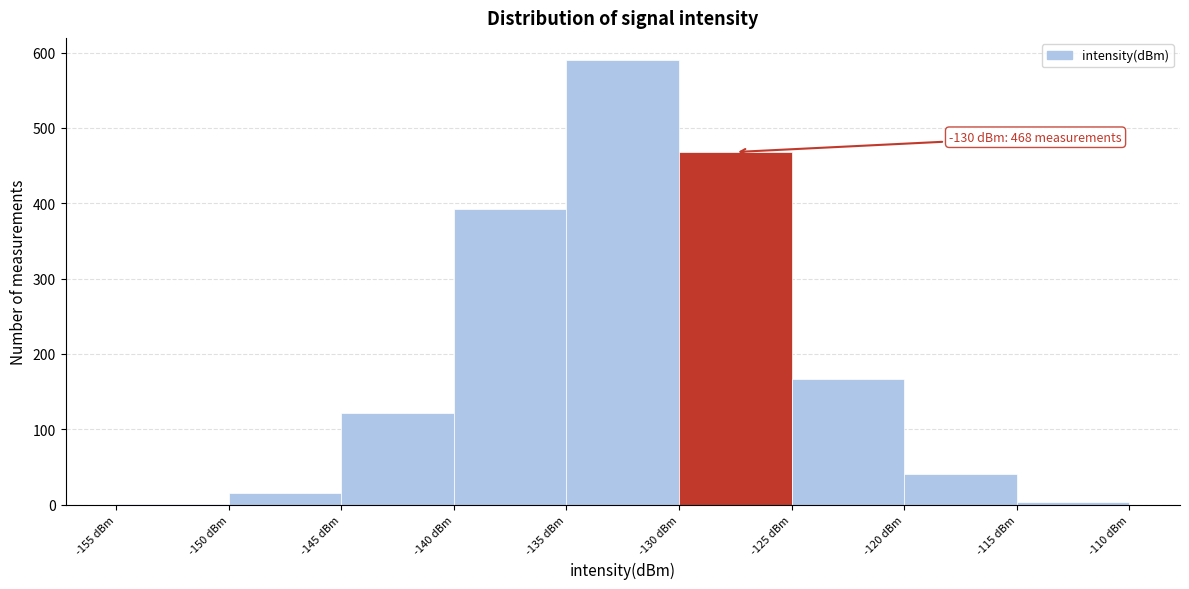

Which range on the x-axis has the tallest bar?

-135 to -130